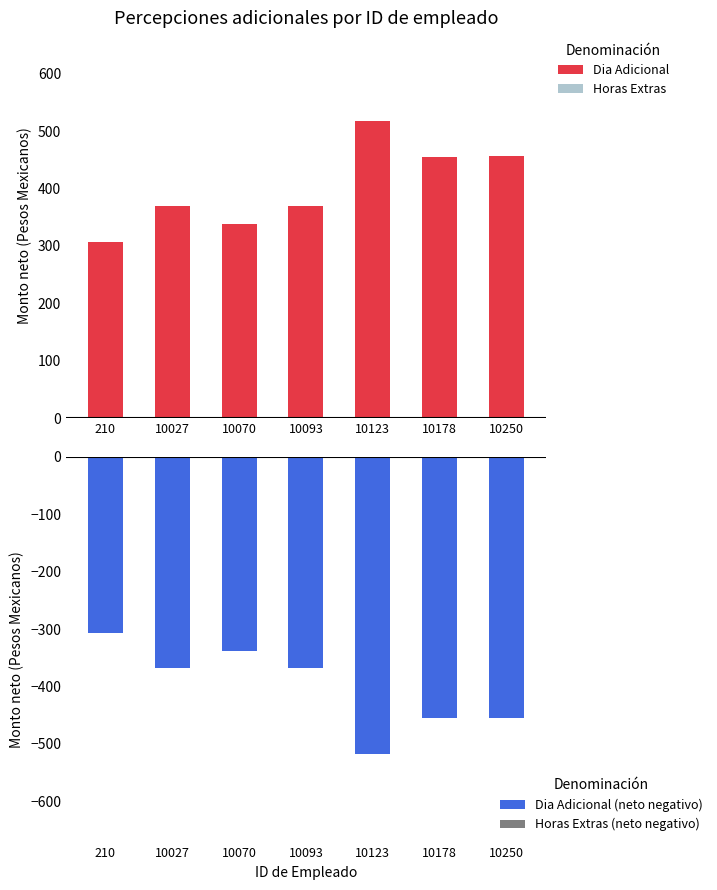

How many groups of bars are there?

7